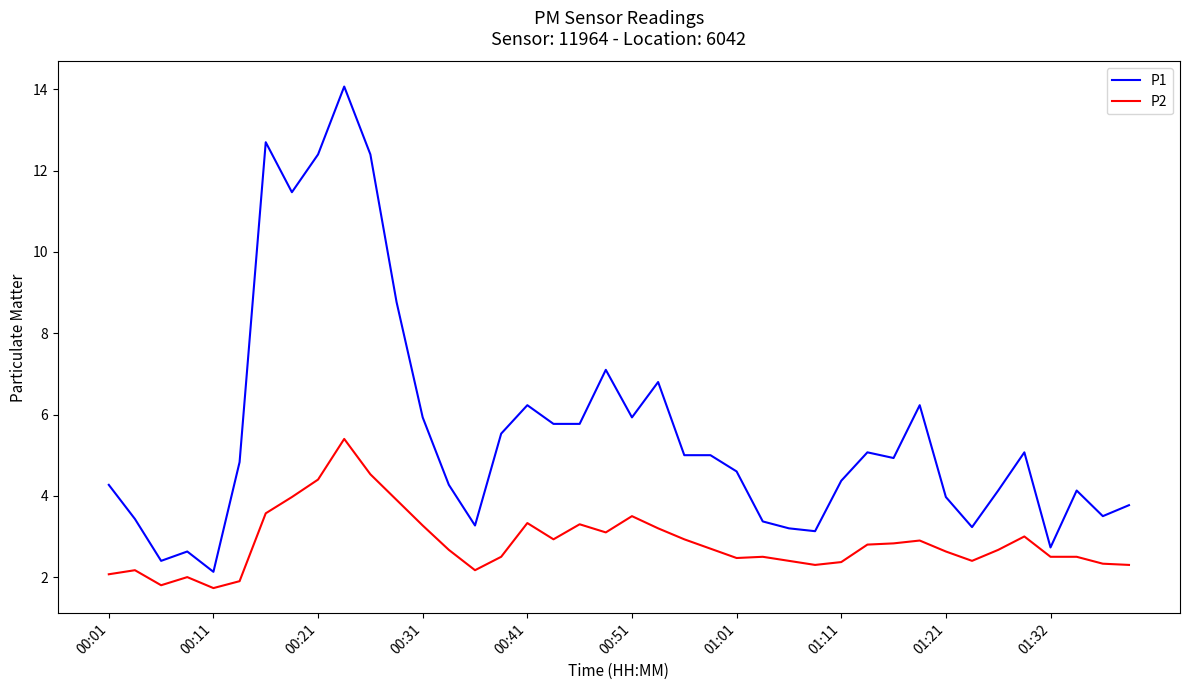

True or false: P1 and P2 intersect in this chart.

False